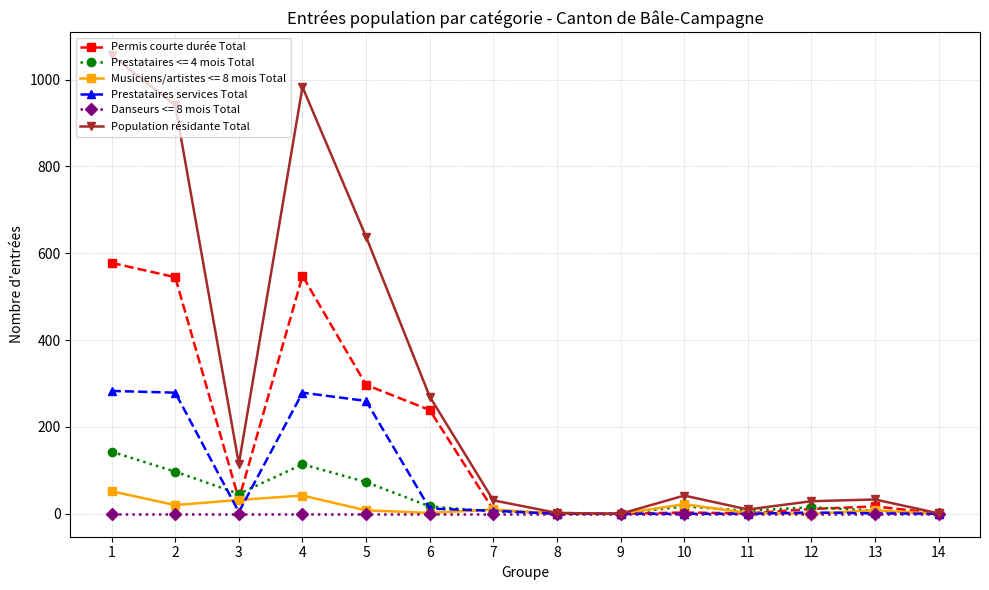

Is the value of Population résidante Total at 13 greater than the value of Prestataires services Total at 13?

Yes